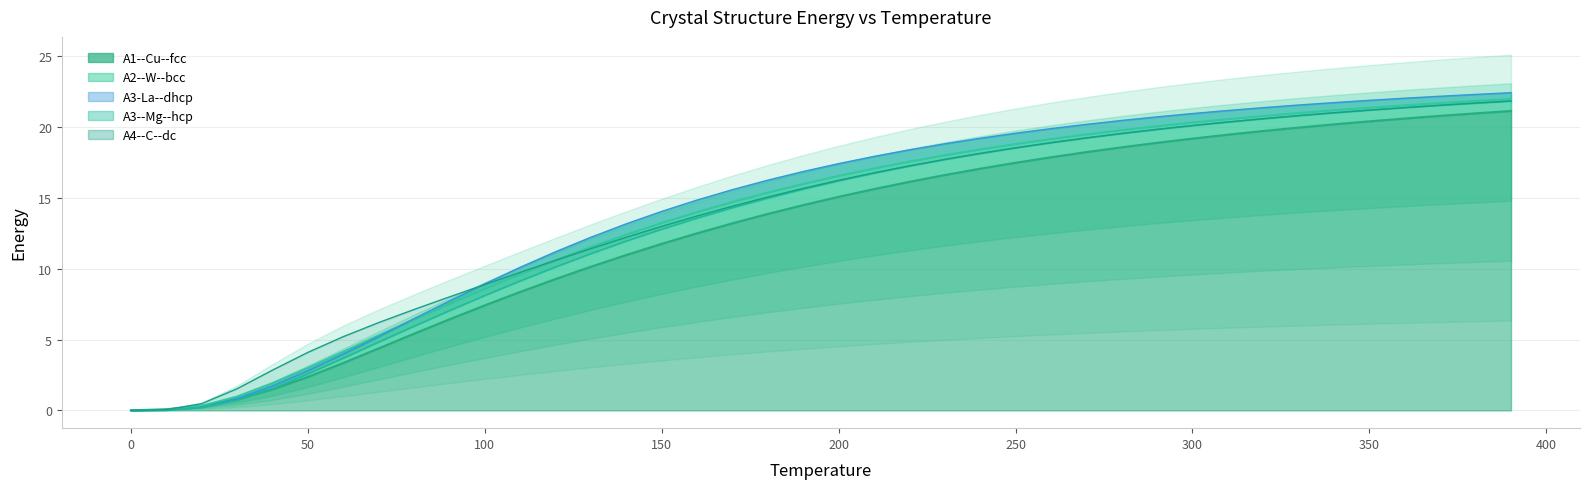

How many intersections are there between A3-alpha-La--dhcp and A1--Cu--fcc?

1